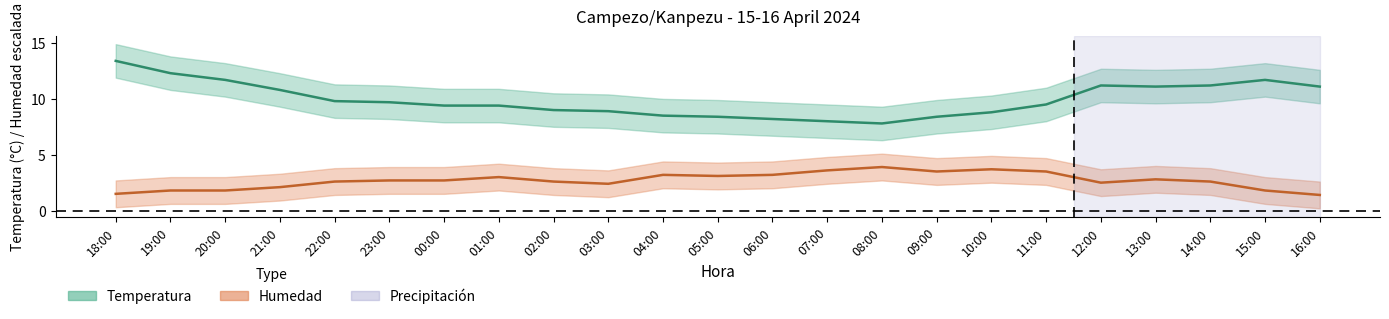

Which category has the highest value across all series?

18:00